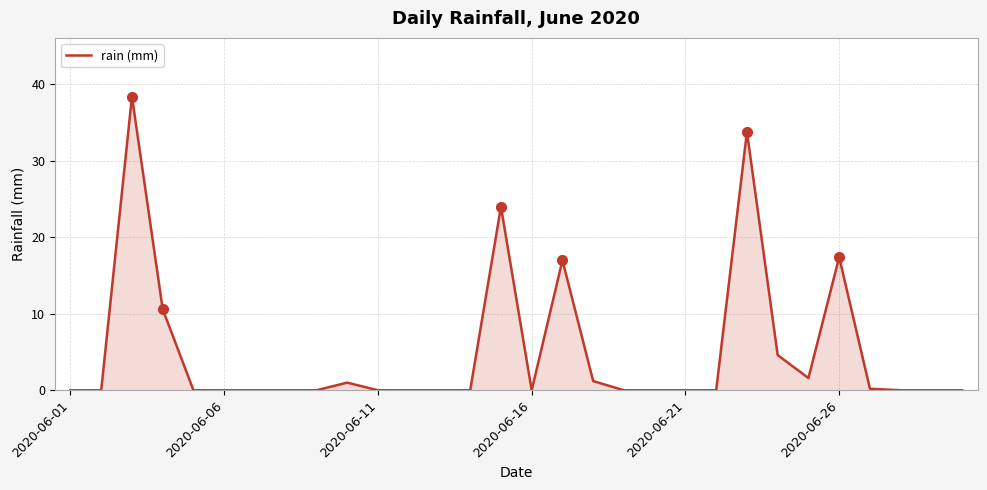

What is the maximum value shown in the chart?

38.4